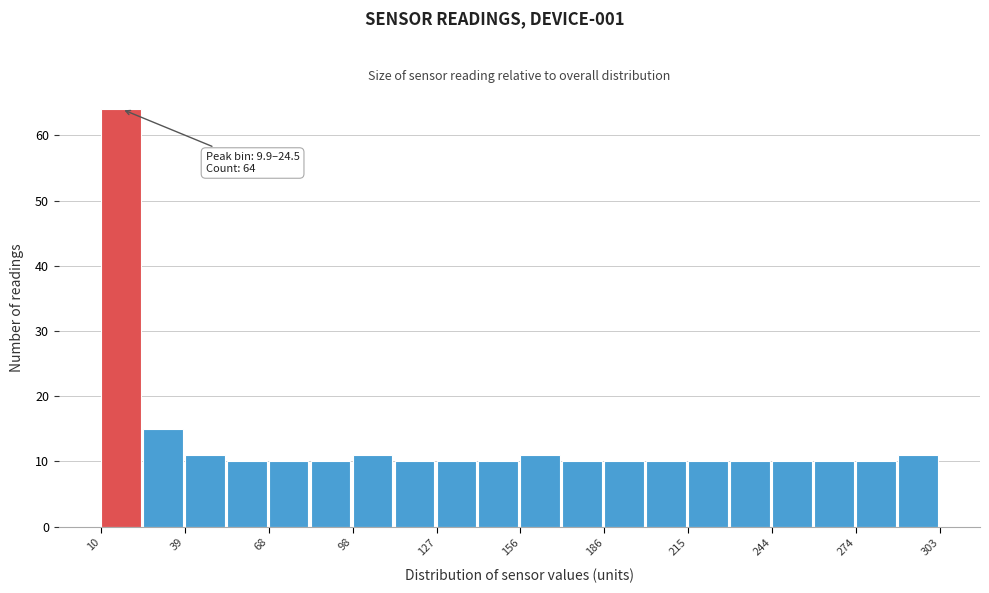

Around what value on the x-axis is the tallest bar? Give the approximate position of its centre, as read against the axis.

15